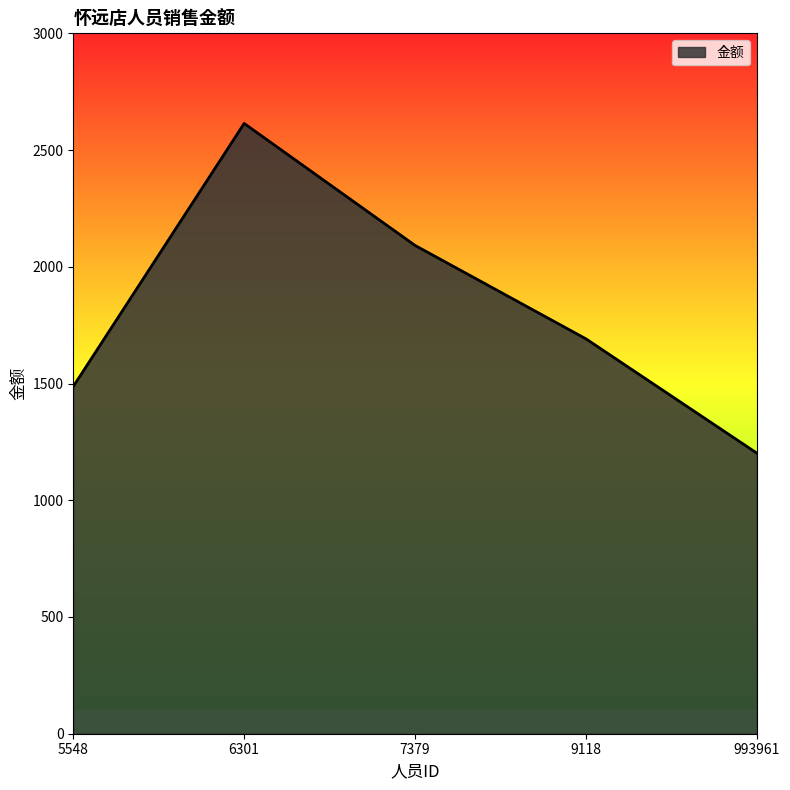

The value at 9118 is 742.0. True or false?

False